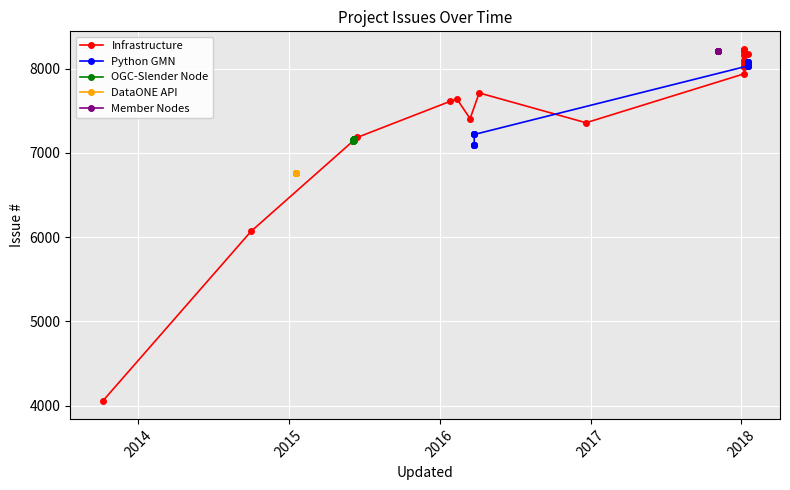

What is the greatest value displayed?

8234